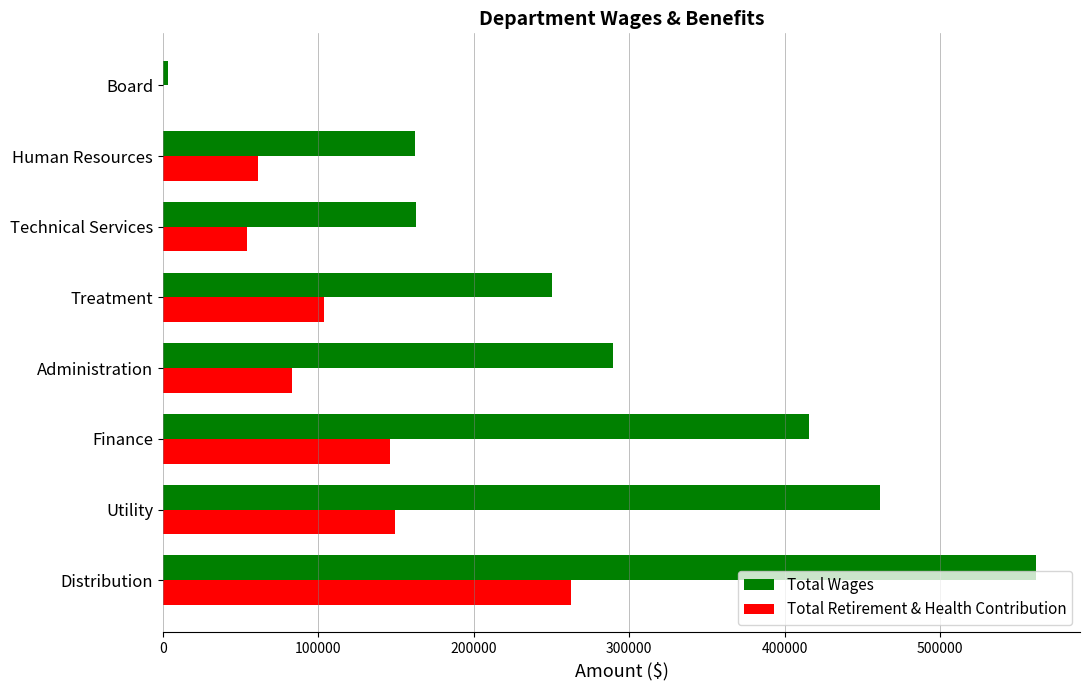

What is the sum of the Total Wages values at Technical Services and Finance?

578694